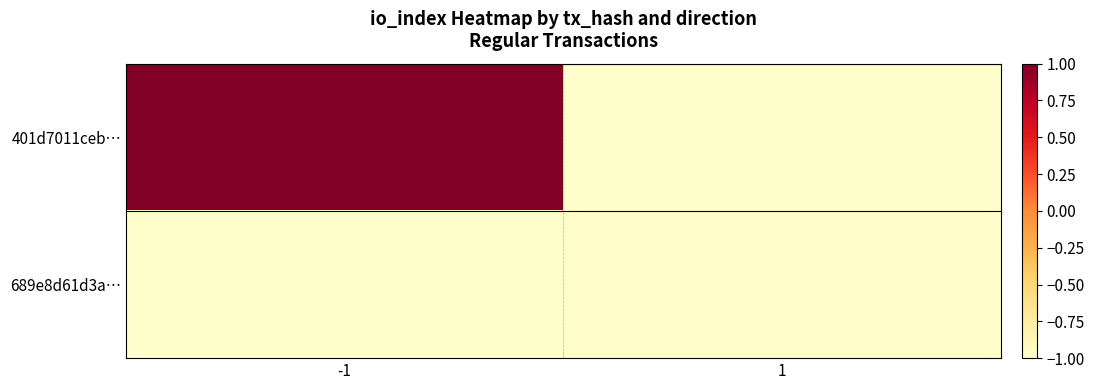

Reading left to right, transcribe all the data shown in this chart.

401d7011ceb…: -1=1.0	1=-1.0
689e8d61d3a…: -1=-1.0	1=-1.0